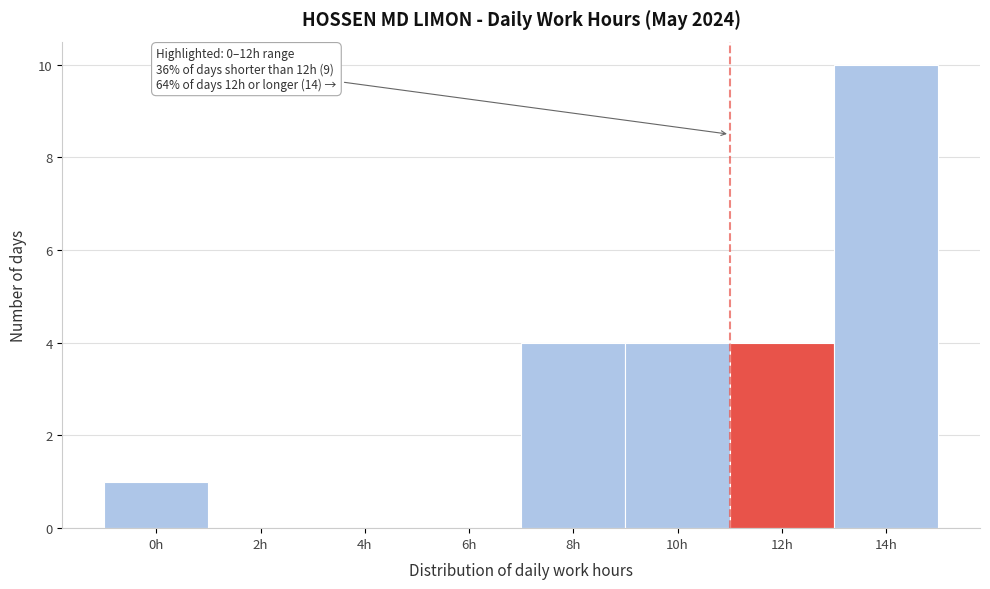

Reading left to right, what are all the values shown in this chart?

0h=1	2h=0	4h=0	6h=0	8h=4	10h=4	12h=4	14h=10